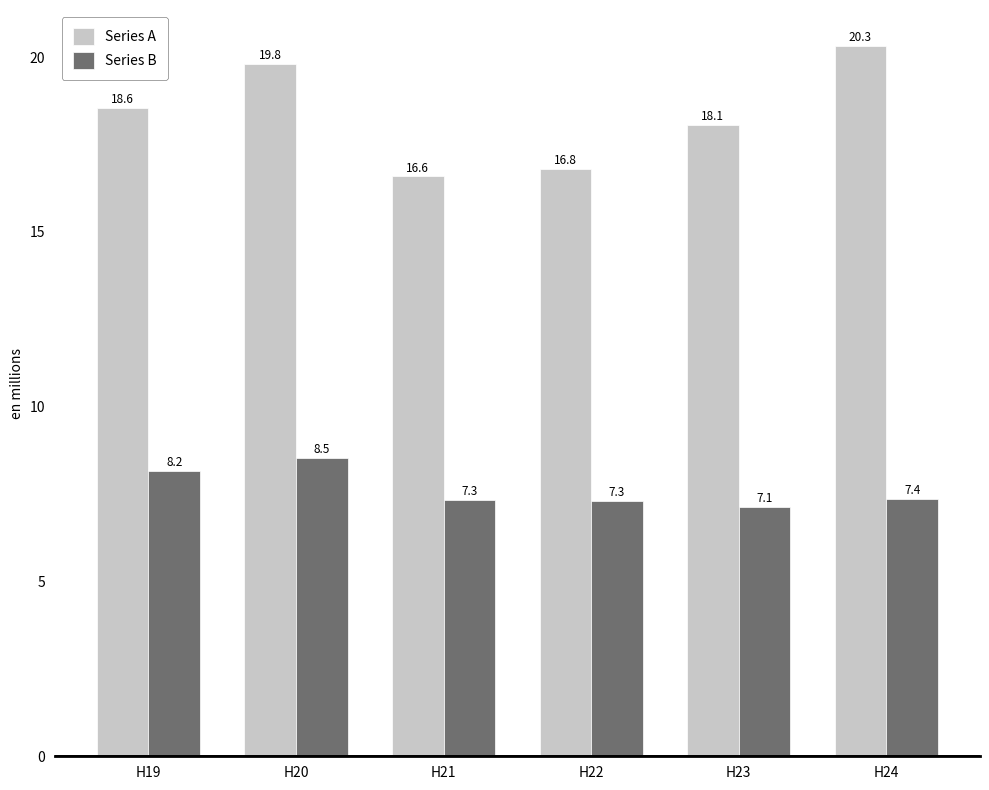

Reading left to right, list all the values displayed in this chart.

Series A: 18.6	19.8	16.6	16.8	18.1	20.3
Series B: 8.2	8.5	7.3	7.3	7.1	7.4